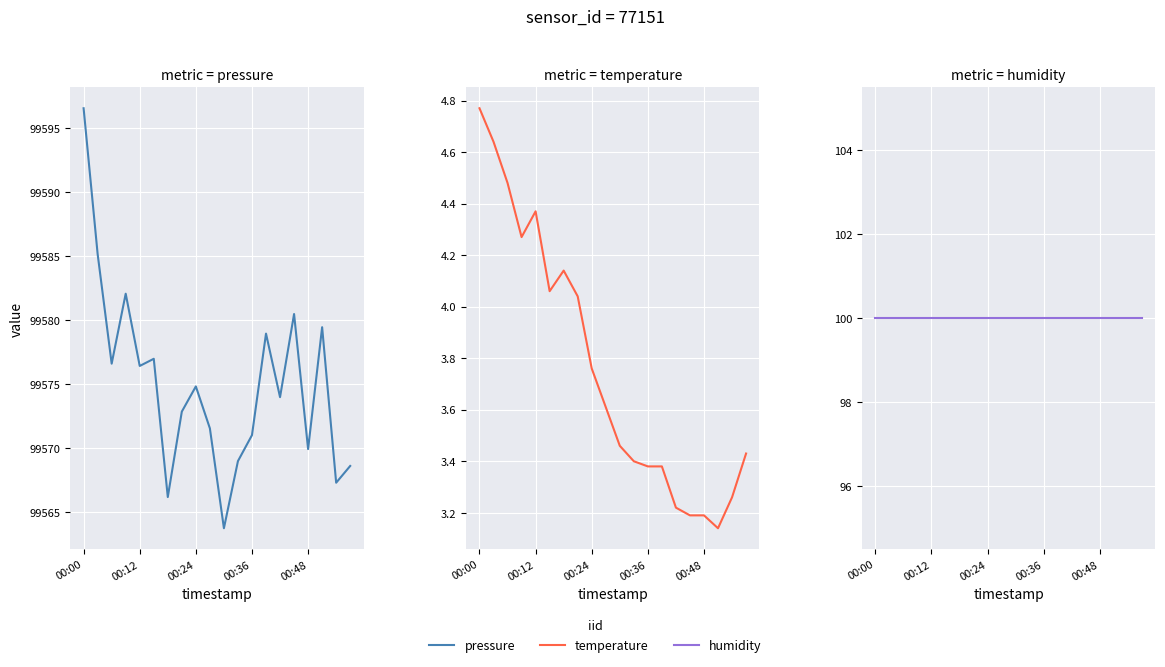

What is the greatest value displayed?

99596.6